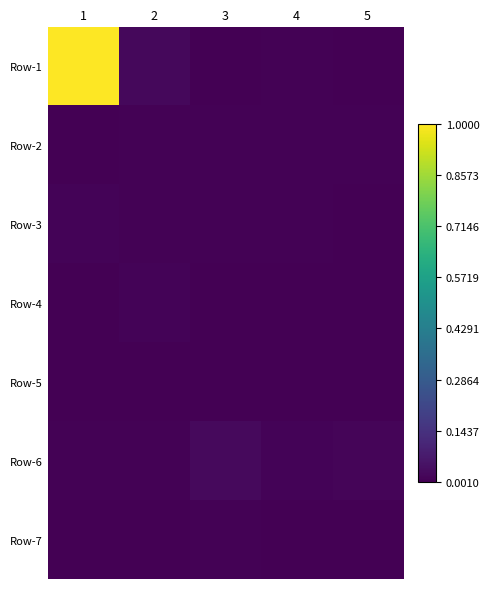

How many distinct data groups are displayed?

7